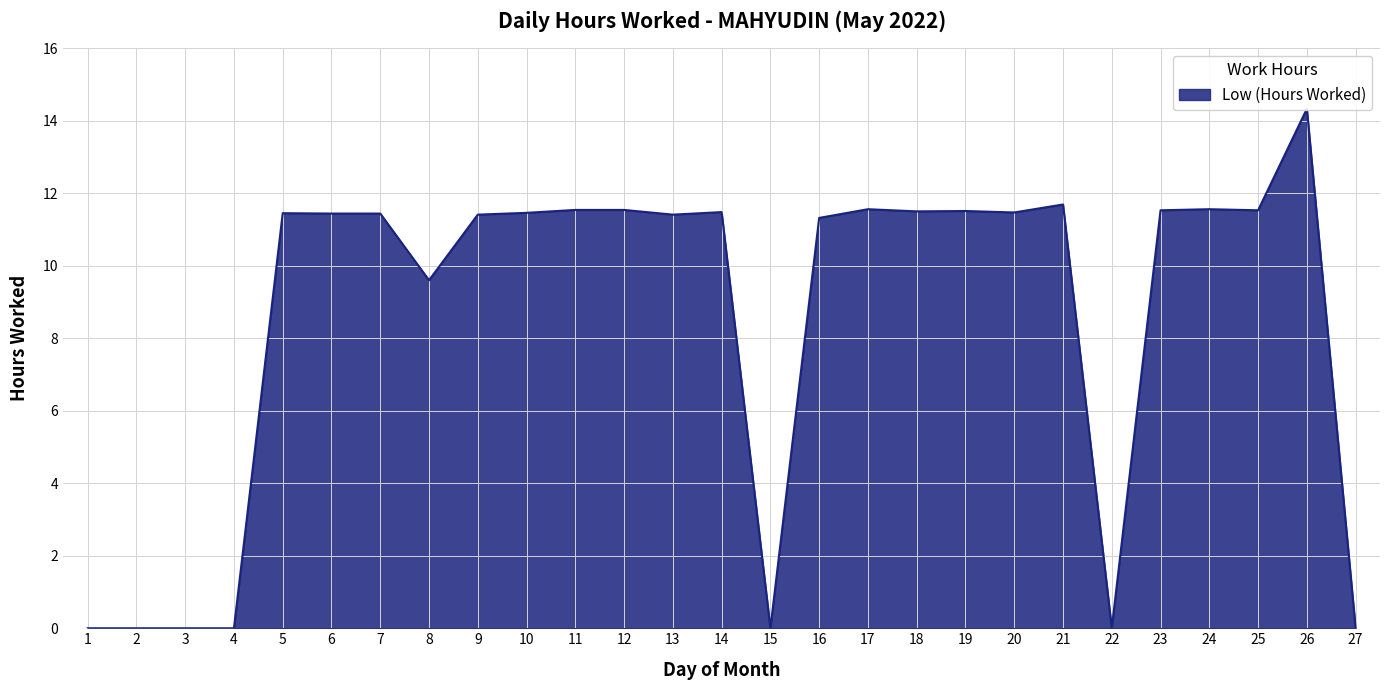

How many data points are above 11?

19